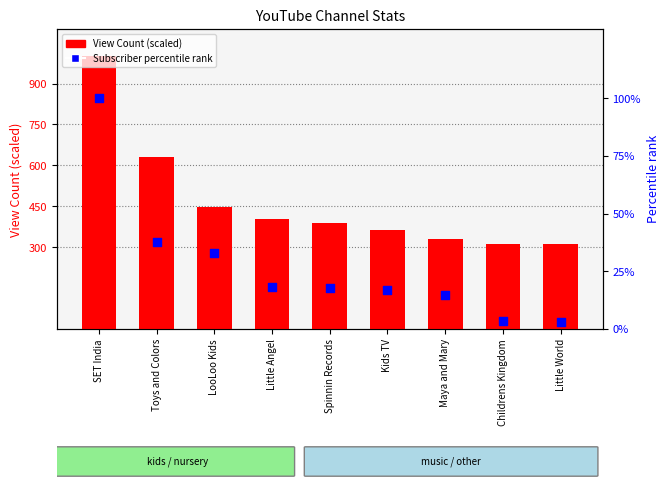

Which series has the largest total across all categories?

View Count (scaled)